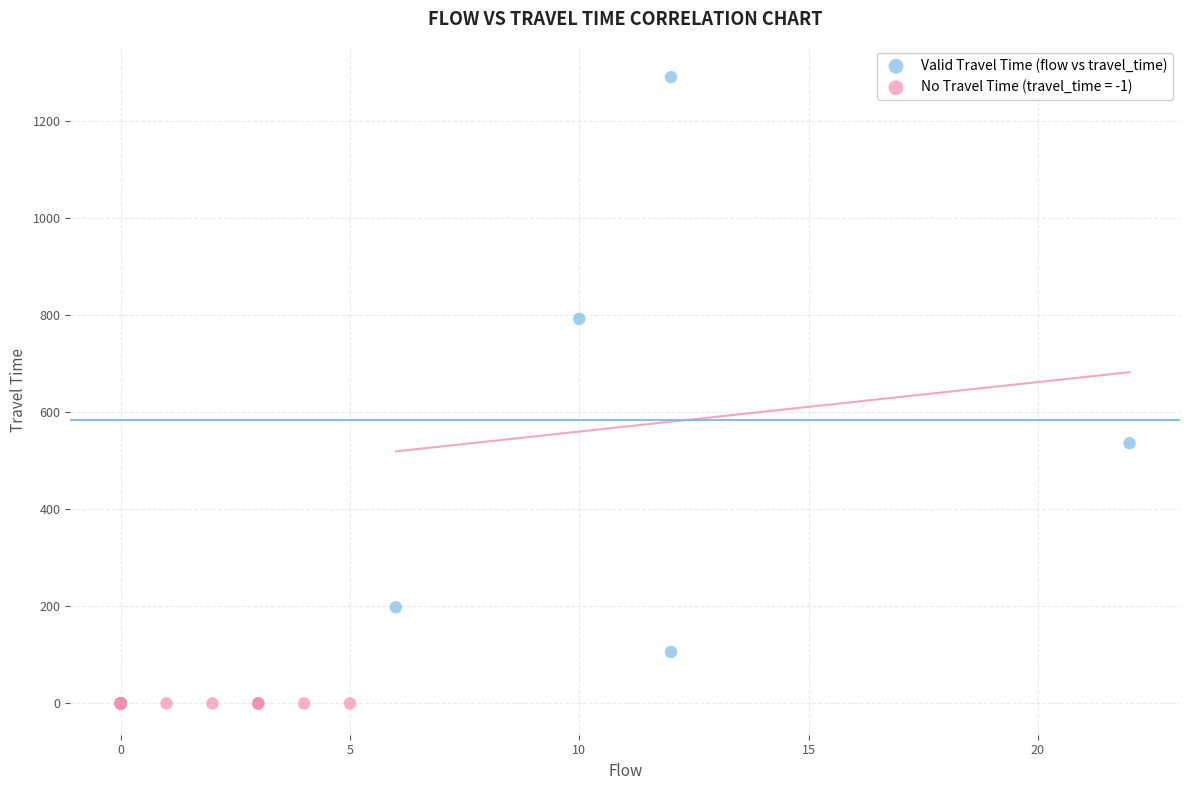

Which series contains the lowest Y value?

No Travel Time (travel_time = -1)